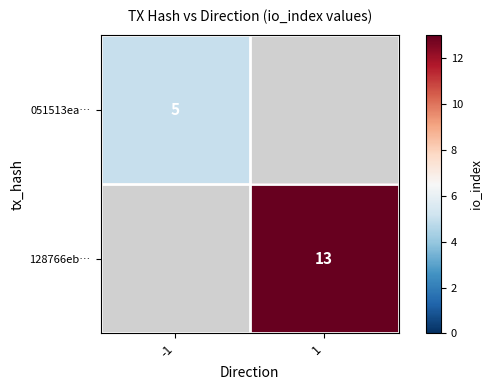

Is the value of 128766eb… at 1 greater than the value of 051513ea… at -1?

Yes